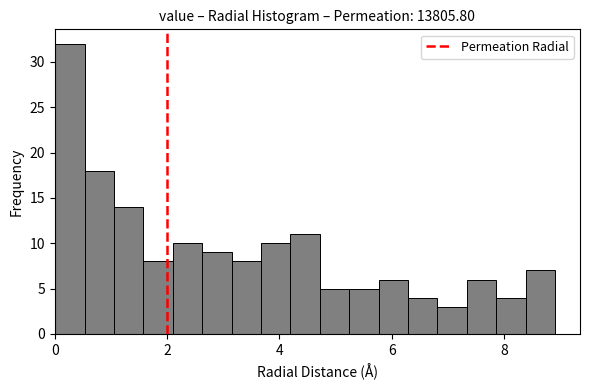

Read against the x-axis, roughly where is the centre of the tallest bar?

0.2